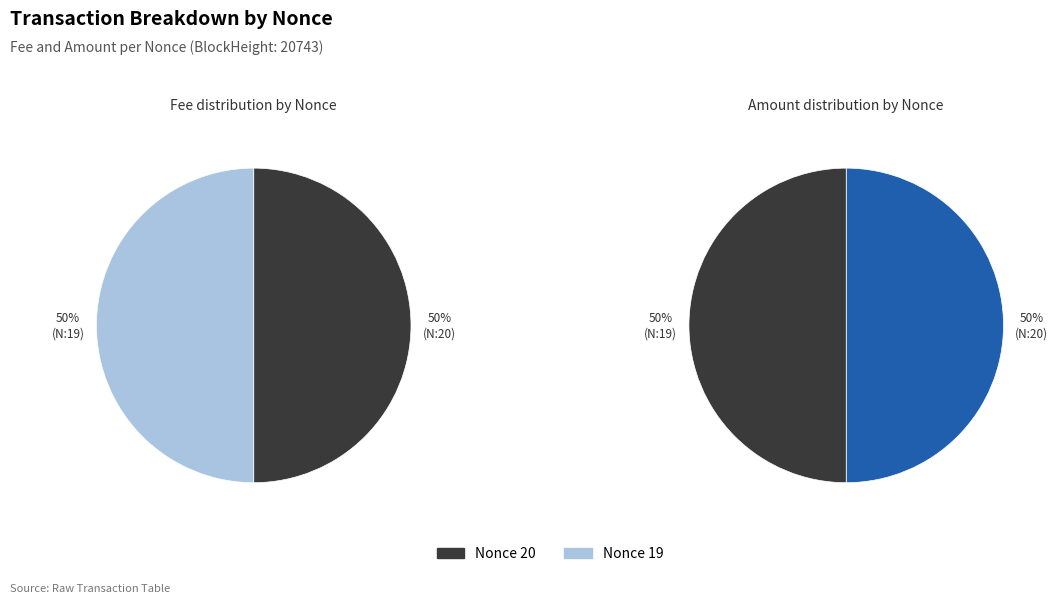

Do 19 and 20 together represent more than half of the pie?

Yes